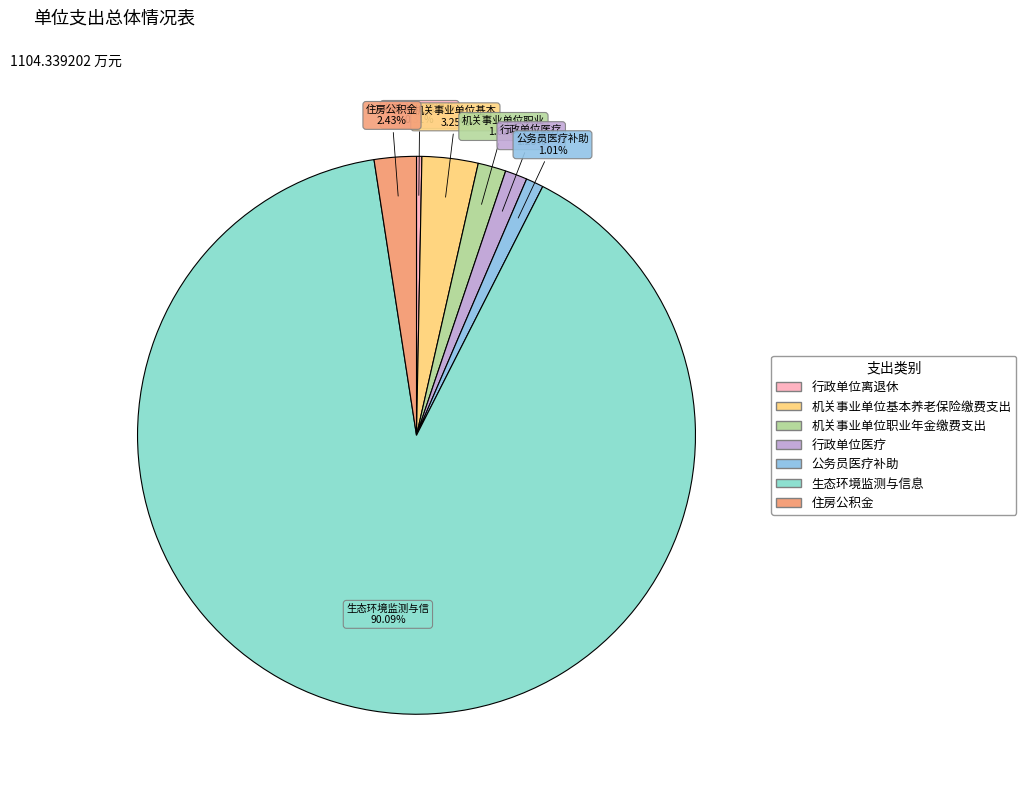

Is there a majority slice in this chart?

Yes